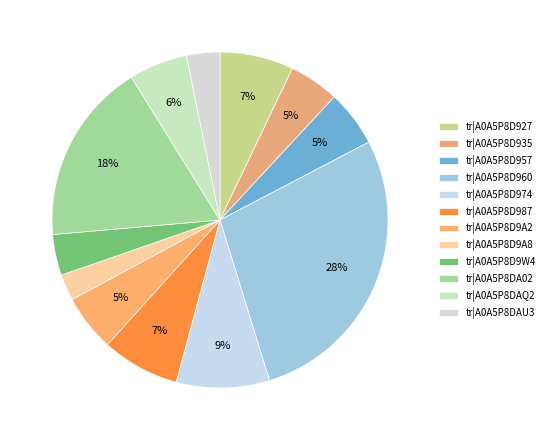

Is there any slice that represents more than half of the pie?

No